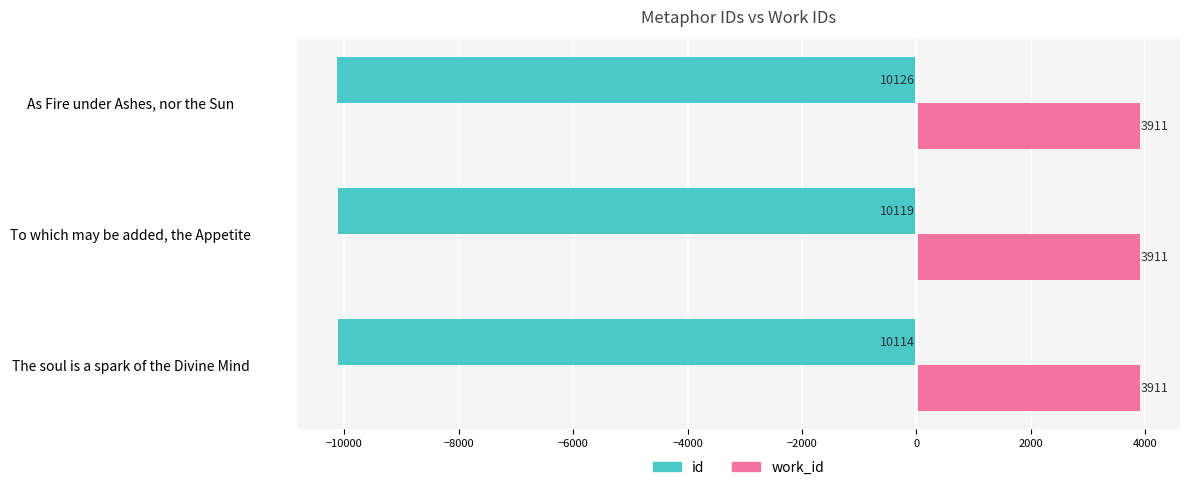

Which series has the largest total across all categories?

work_id